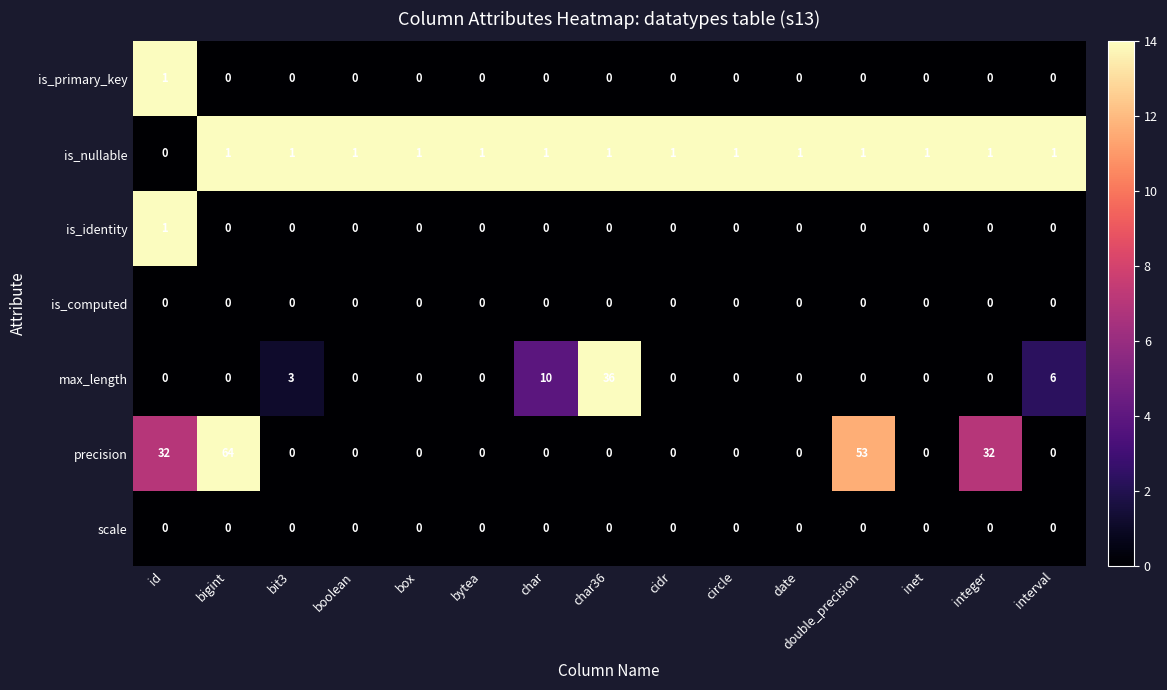

Which label corresponds to the largest value in the chart?

bigint